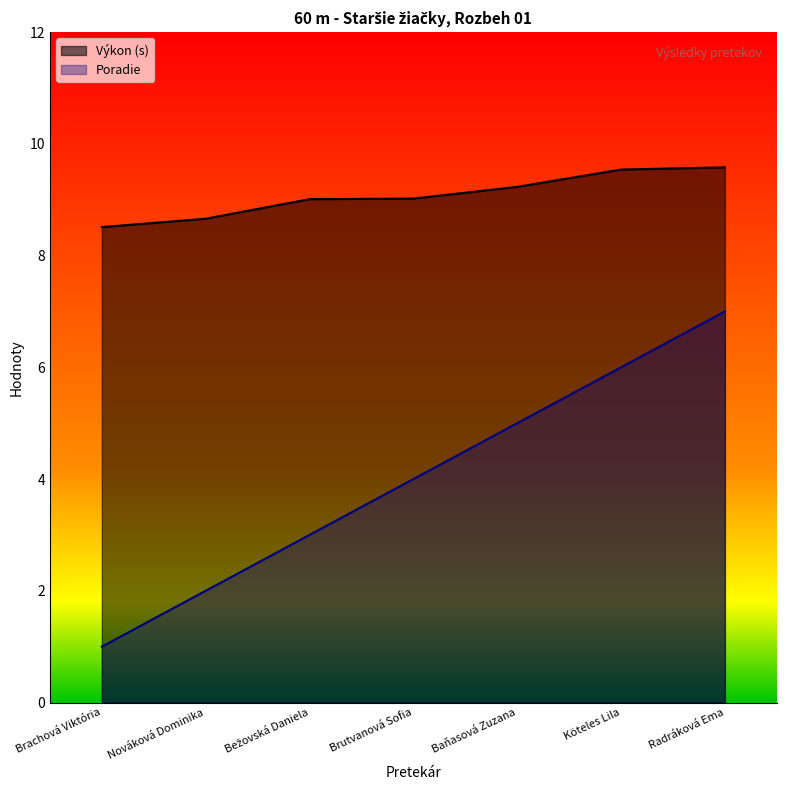

What is the maximum value for Výkon?

9.6